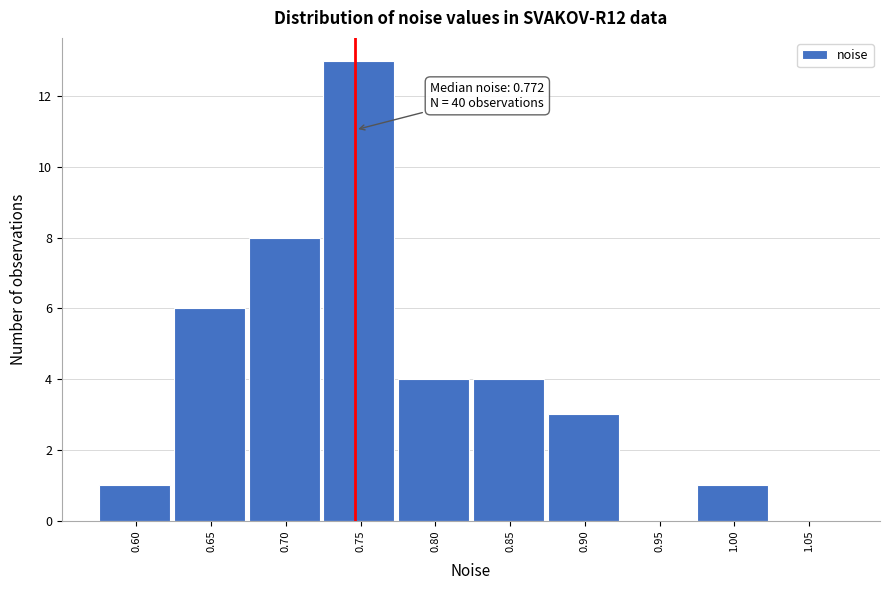

Reading left to right, transcribe all the data shown in this chart.

0.60=1	0.65=6	0.70=8	0.75=13	0.80=4	0.85=4	0.90=3	0.95=0	1.00=1	1.05=0